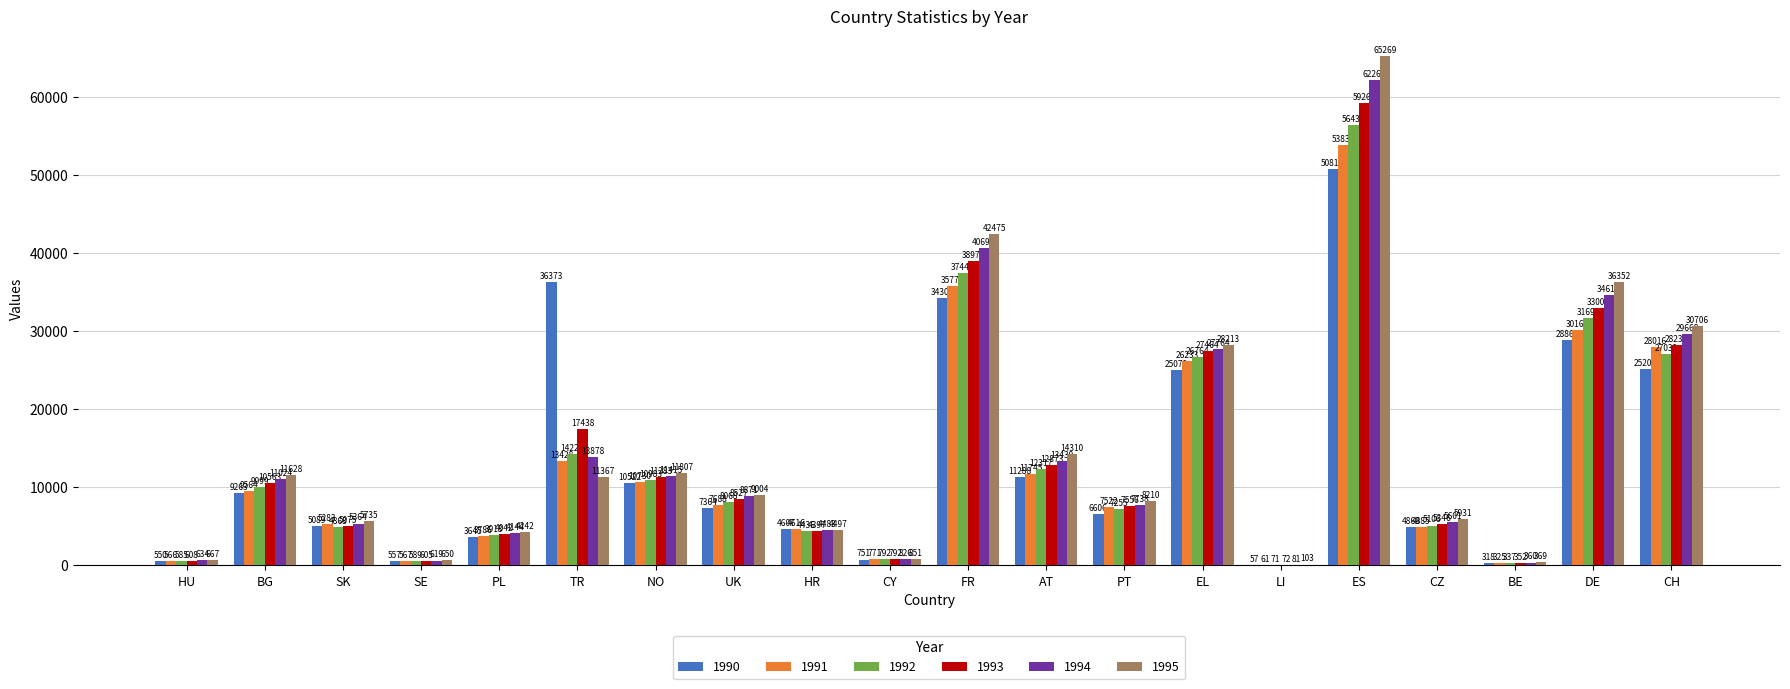

Which series has the widest spread of values?

1995